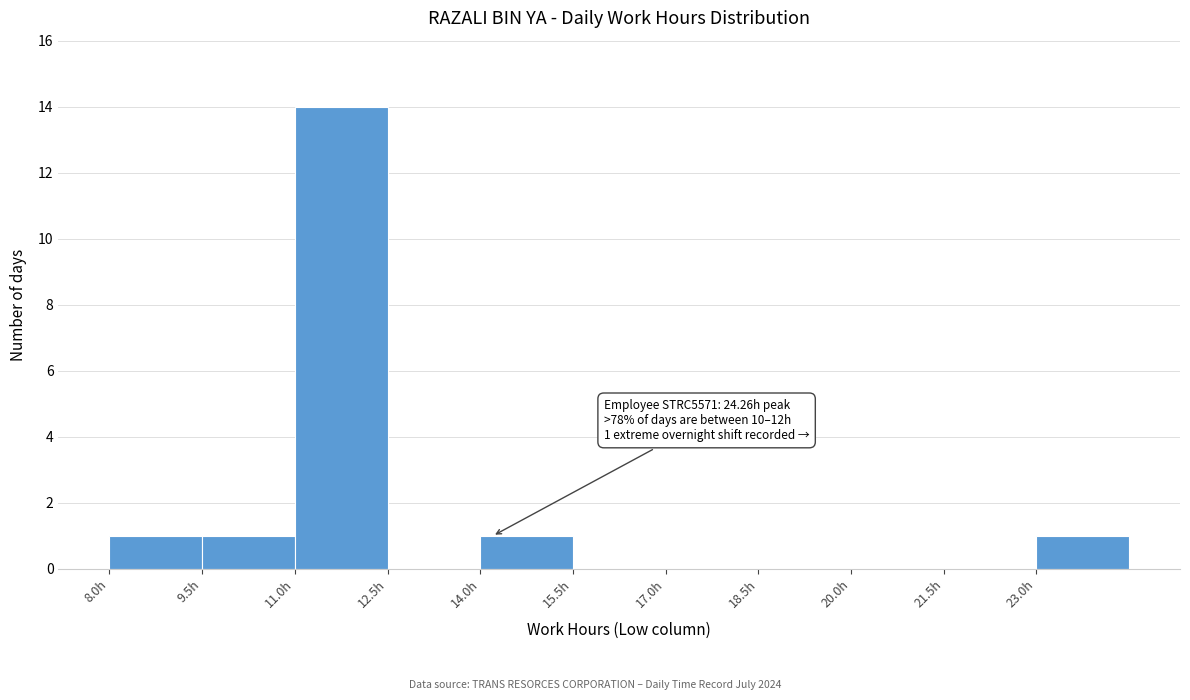

Over which range of the x-axis is the bar tallest?

11.0 to 12.5